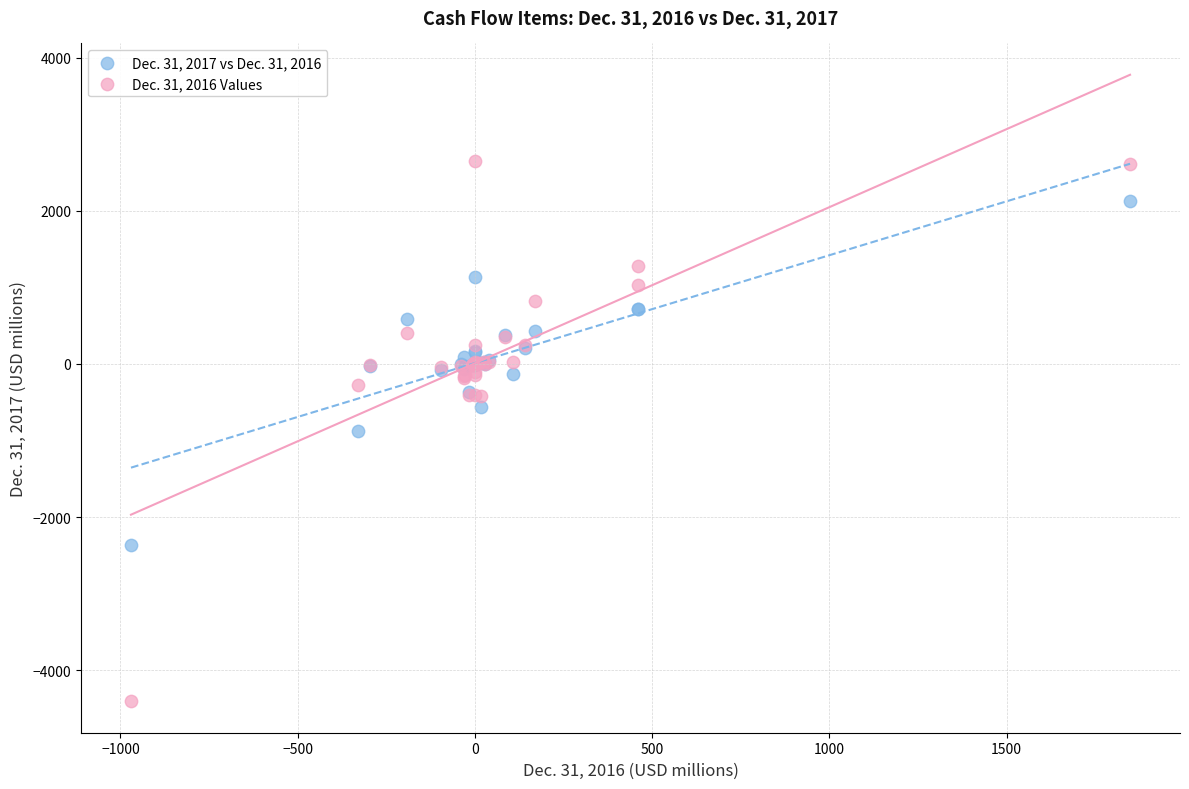

Which series contains the lowest Y value?

Dec. 31, 2016 Values